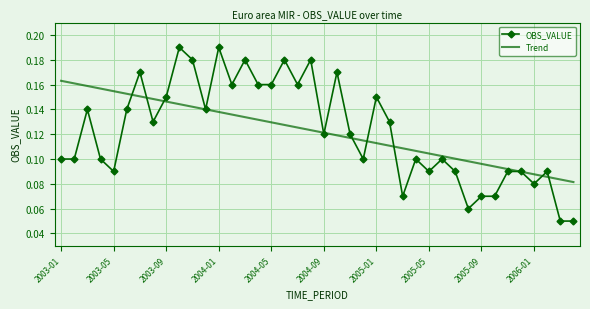

Rank the series by their maximum value, from highest to lowest.

OBS_VALUE, Trend